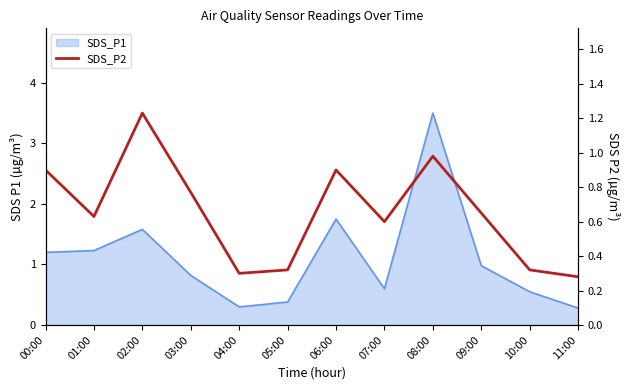

At which category does the chart reach its peak across all series?

02:00